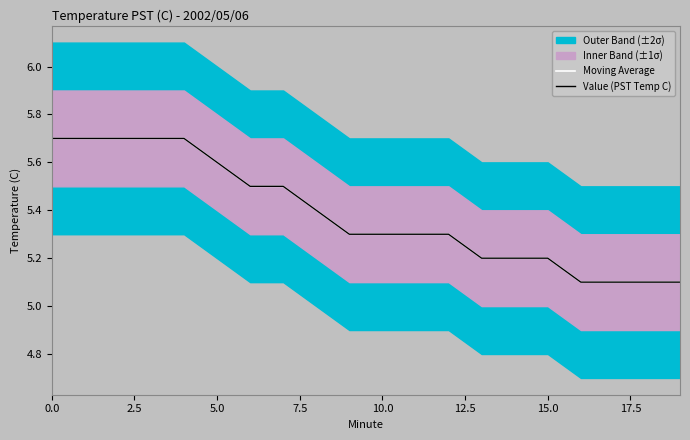

What is the difference between the second highest and second lowest values in the Value (PST Temp C) series?

0.6